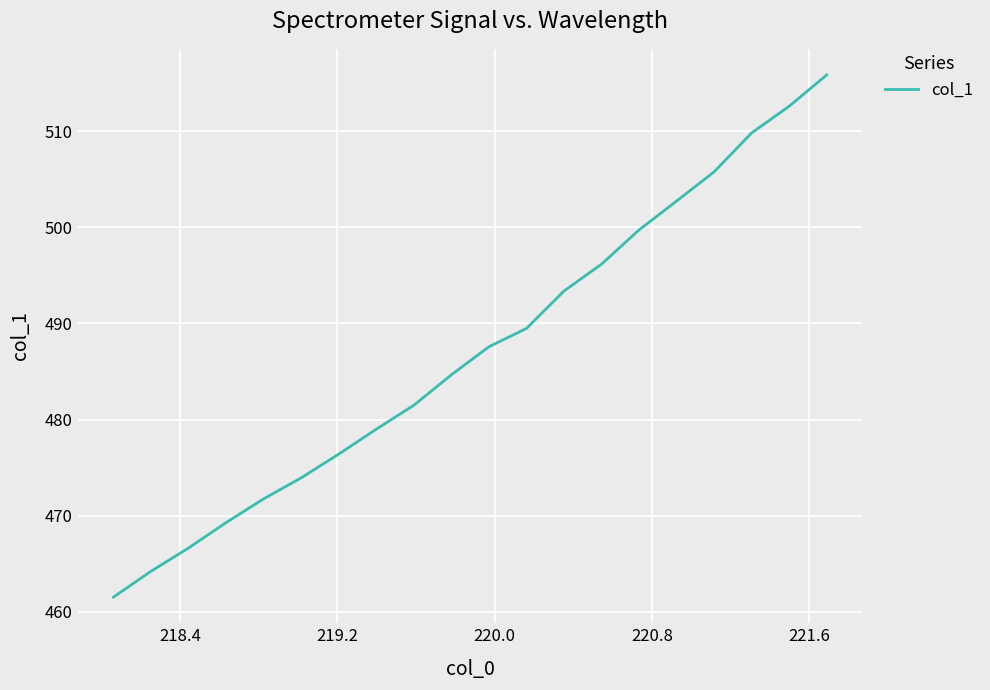

What is the maximum value shown in the chart?

515.8